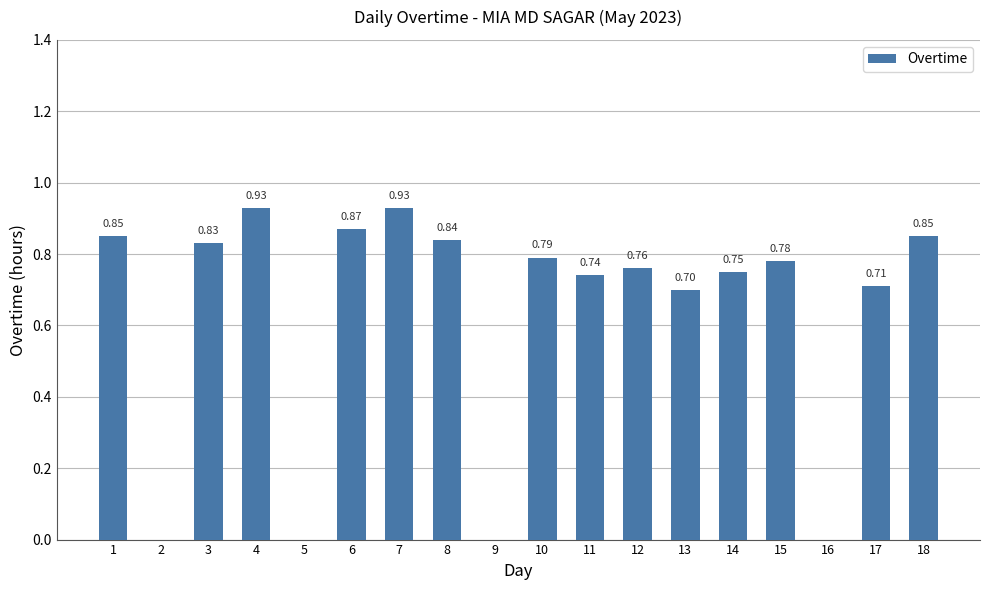

What is the sum of the values at 8 and 3?

1.7